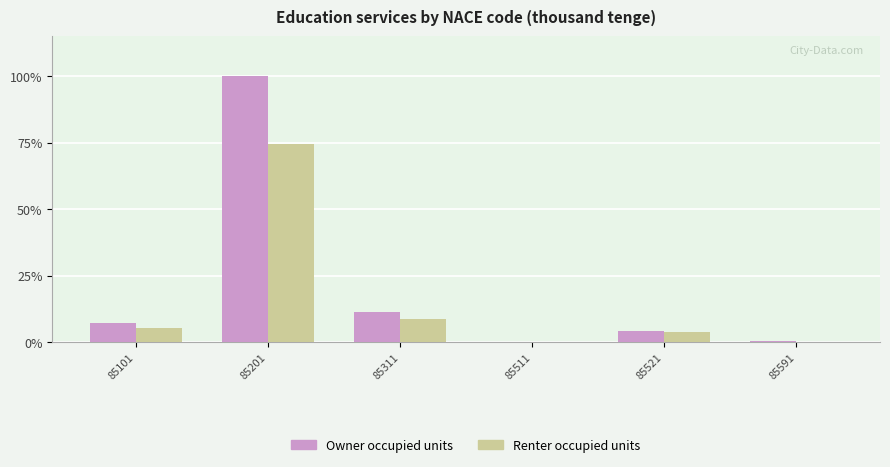

Is the value of Owner occupied units at 85311 greater than the value of Renter occupied units at 85101?

Yes